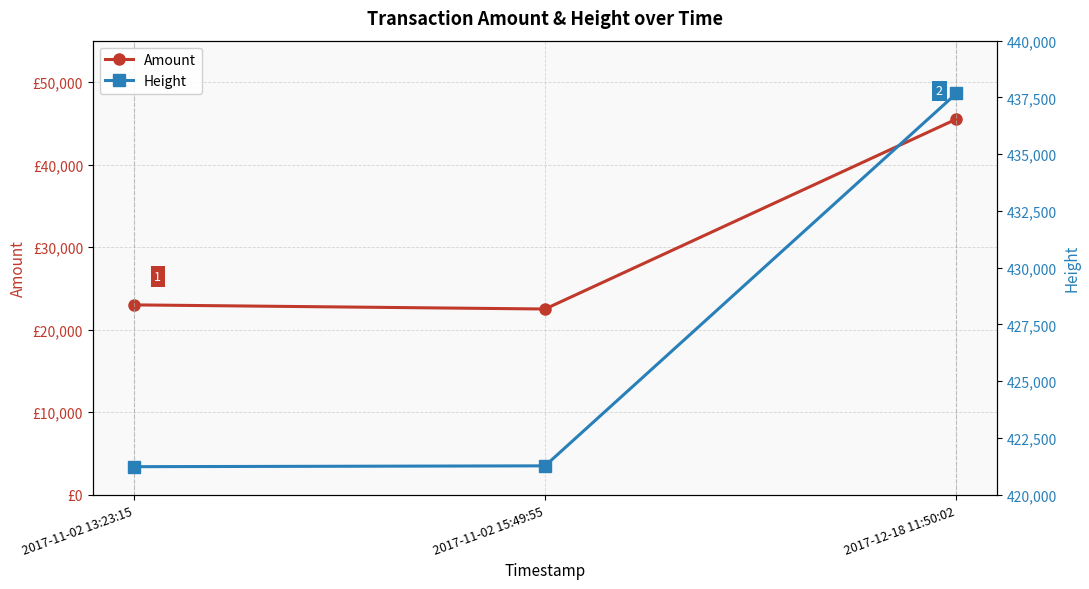

Reading left to right, extract all data points from this chart.

Amount: 23000	22500	45499
Height: 421238	421275	437675